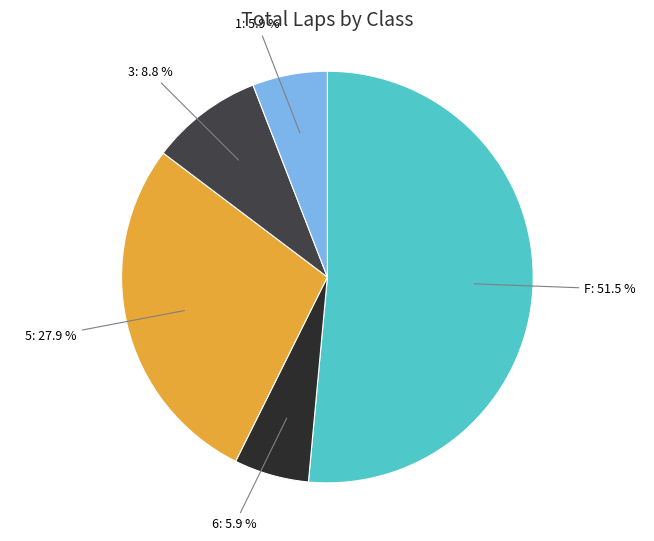

Is it true that 3 is 9% of the pie?

True